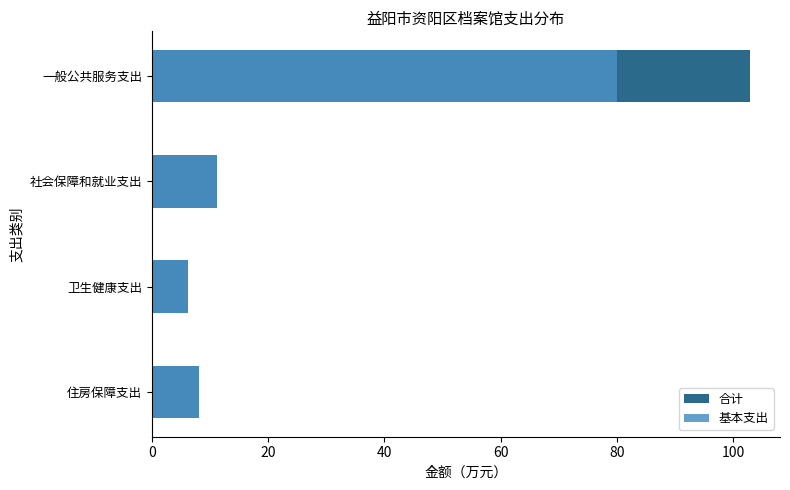

The value of 基本支出 at 住房保障支出 is 12.2. True or false?

False